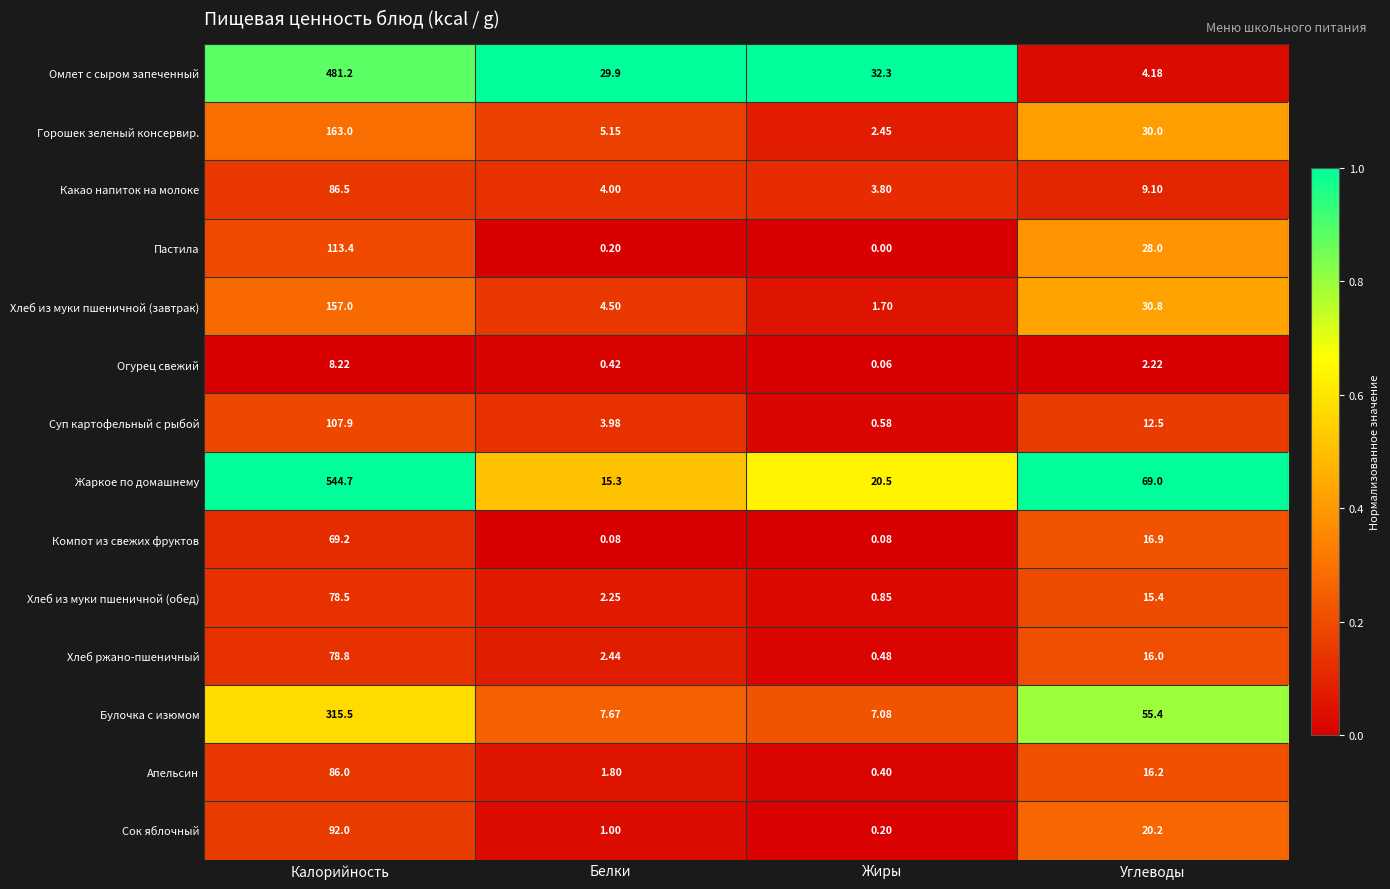

At Белки, list the series in order from smallest to largest.

Компот из свежих фруктов, Пастила, Огурец свежий, Сок яблочный, Апельсин, Хлеб из муки пшеничной (обед), Хлеб ржано-пшеничный, Суп картофельный с рыбой, Какао напиток на молоке, Хлеб из муки пшеничной (завтрак), Горошек зеленый консервир., Булочка с изюмом, Жаркое по домашнему, Омлет с сыром запеченный